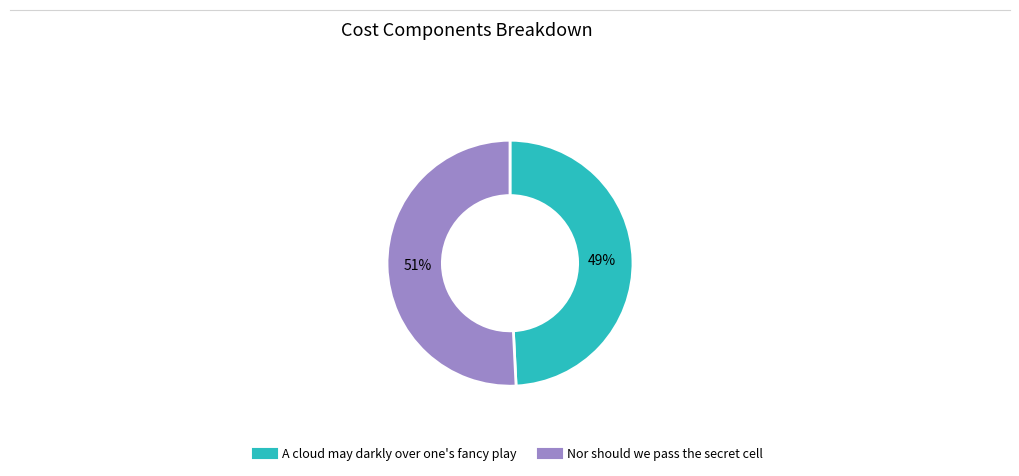

To the nearest percent, what is the combined percentage of A cloud may darkly over one's fancy play and Nor should we pass the secret cell?

100%